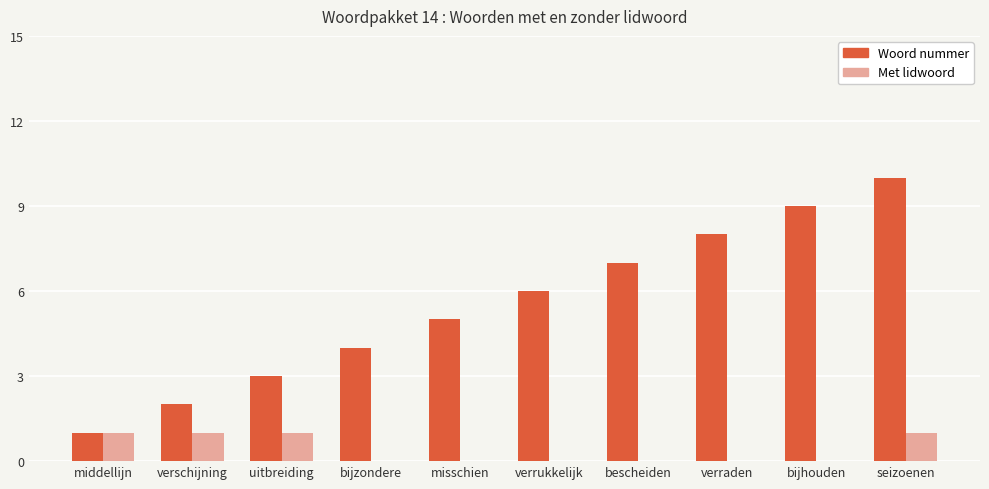

At which category is the sum across all series the highest?

seizoenen